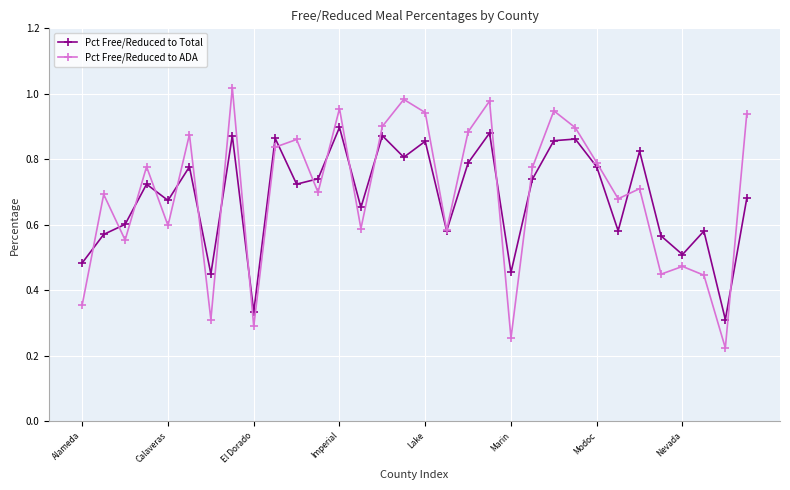

True or false: Pct Free/Reduced to ADA has more than 0 interior local peaks.

True